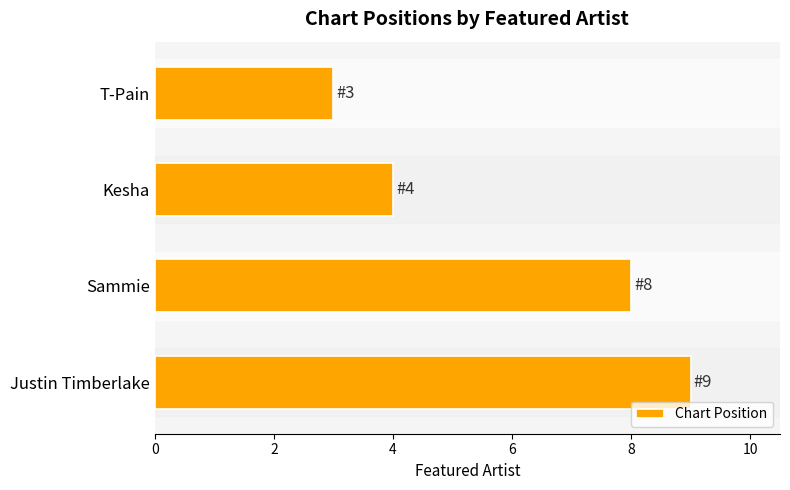

How many bars are there in total?

4